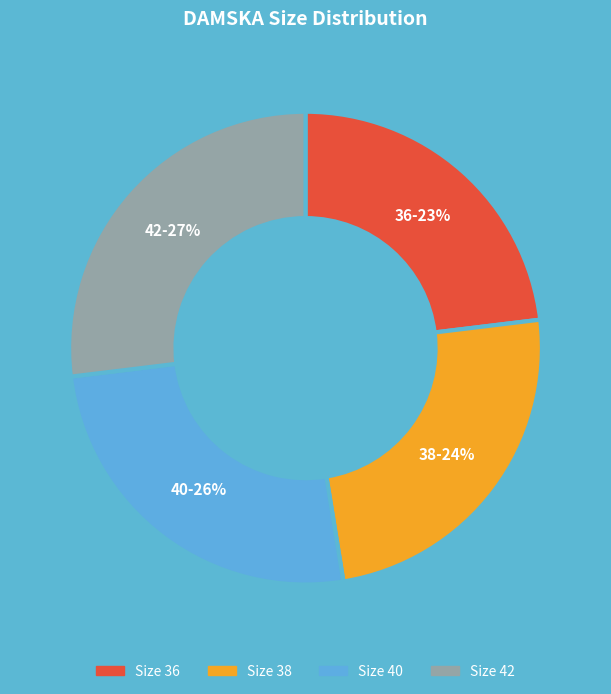

Is there a majority slice in this chart?

No